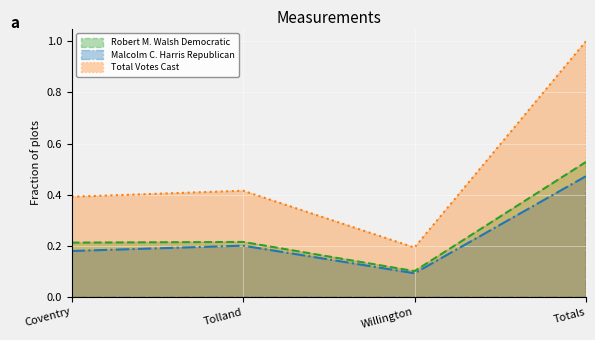

True or false: Total Votes Cast and Malcolm C. Harris Republican cross at least once.

False